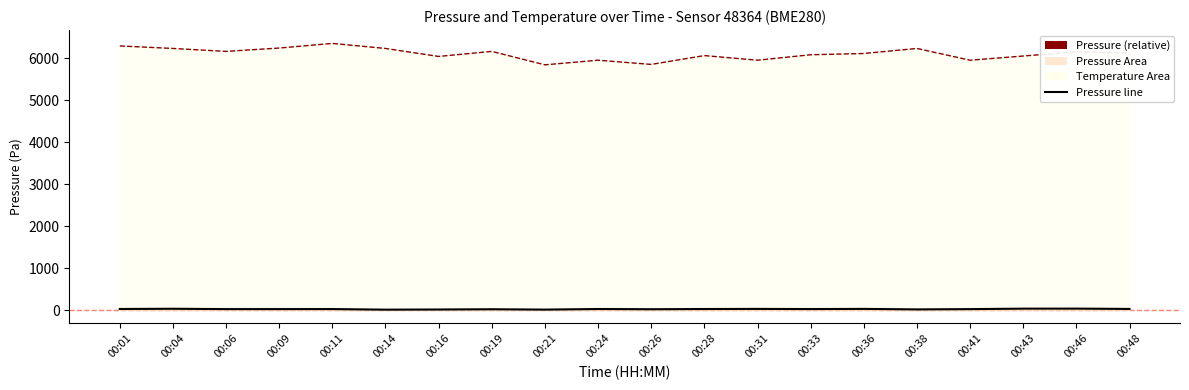

What is the total value across all series at 00:14?

6239.3